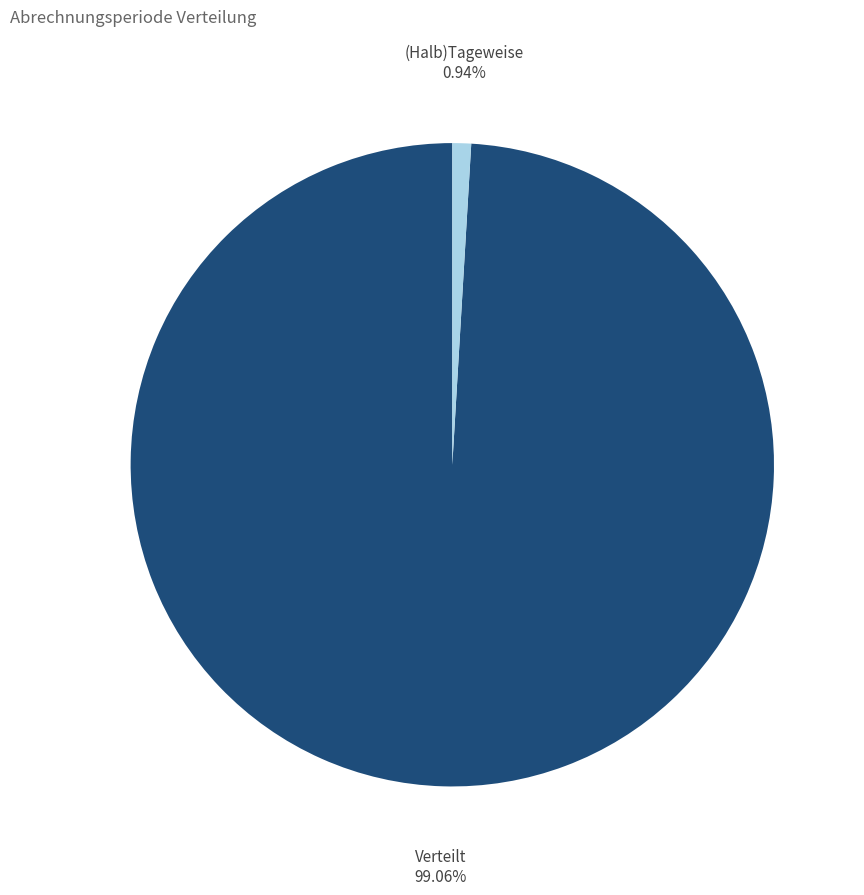

To the nearest percent, what percentage of the pie is (Halb)Tageweise?

1%